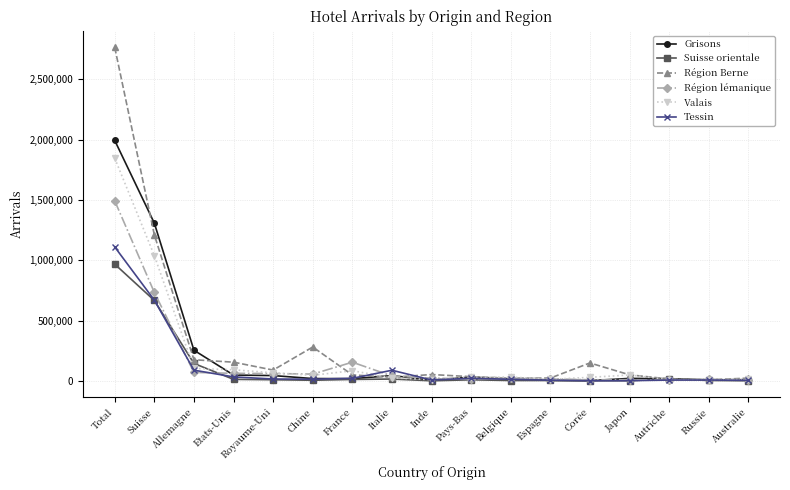

True or false: Valais has more than 1 interior local peaks.

True